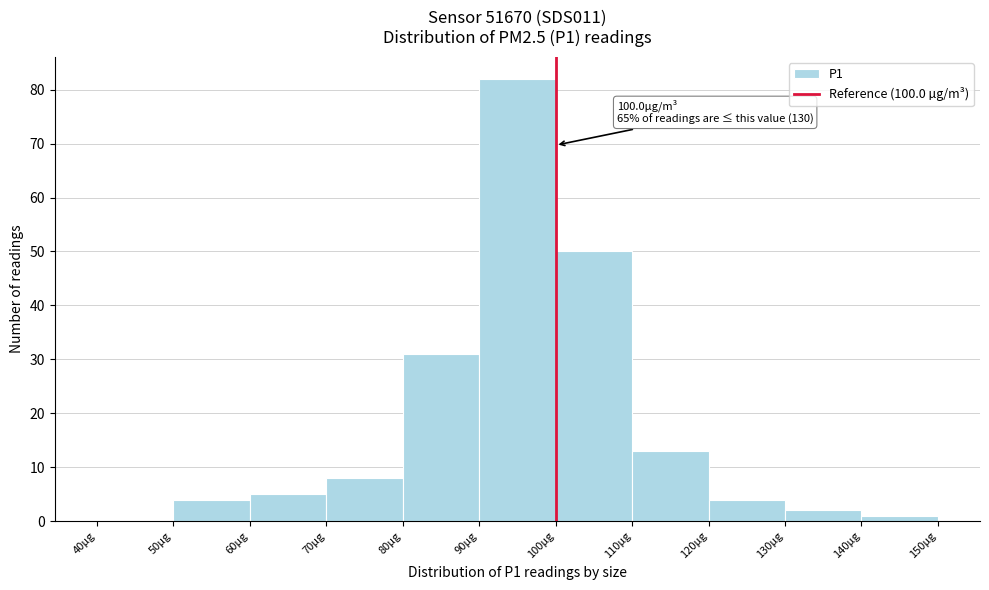

Which range on the x-axis has the tallest bar?

90 to 100